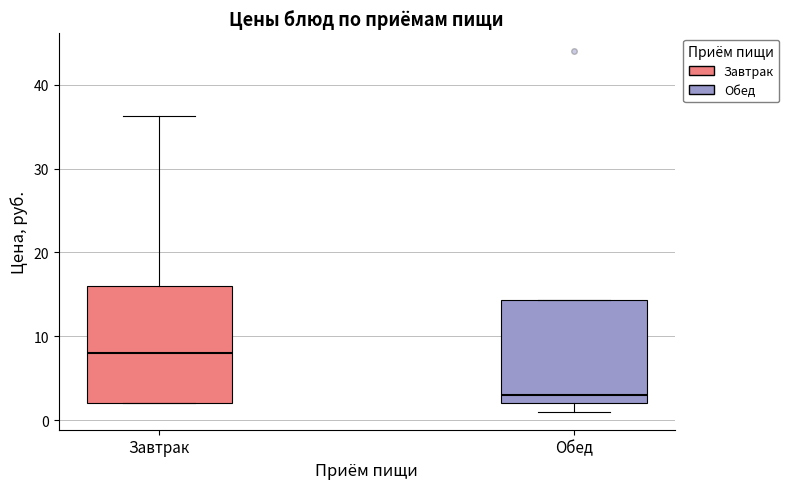

Reading left to right, read every box against the y-axis: the position of its median line, the range the box covers, and the ends of its whiskers. The values are not printed on the chart, so give them approximately, as read against the axis.

Завтрак: median 8, box 2 to 16, whiskers 2 to 36
Обед: median 3, box 2 to 14, whiskers 1 to 14